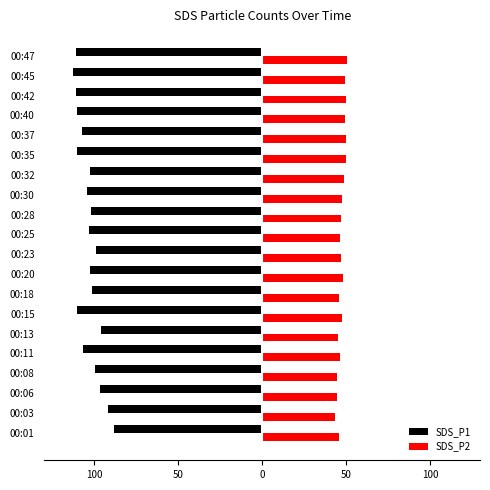

Reading left to right, extract all data points from this chart.

SDS_P1: -88.4	-92.1	-96.4	-99.5	-106.6	-95.8	-110.2	-101.4	-102.8	-99.2	-103.1	-102.2	-104.1	-102.7	-110.4	-107.6	-110.6	-111.2	-112.8	-110.9
SDS_P2: 45.8	43.4	44.7	44.5	46.1	45.4	47.5	46.0	47.9	46.8	46.2	46.9	47.8	48.5	49.8	49.9	49.5	50.0	49.4	50.6